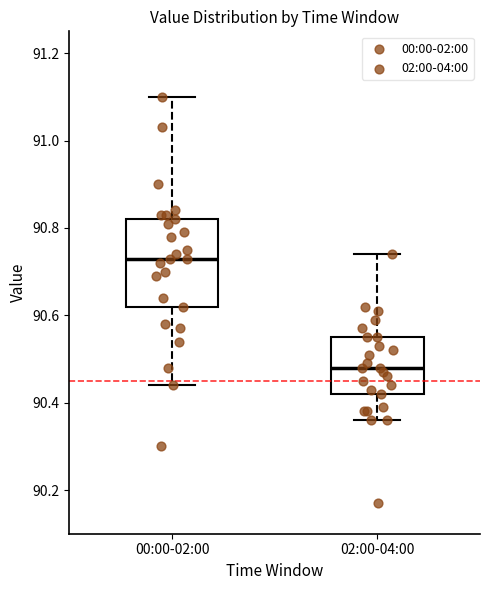

Where is the upper edge of the box for 02:00-04:00 on the y-axis? The values are not printed on the chart, so give them approximately, as read against the axis.

90.56